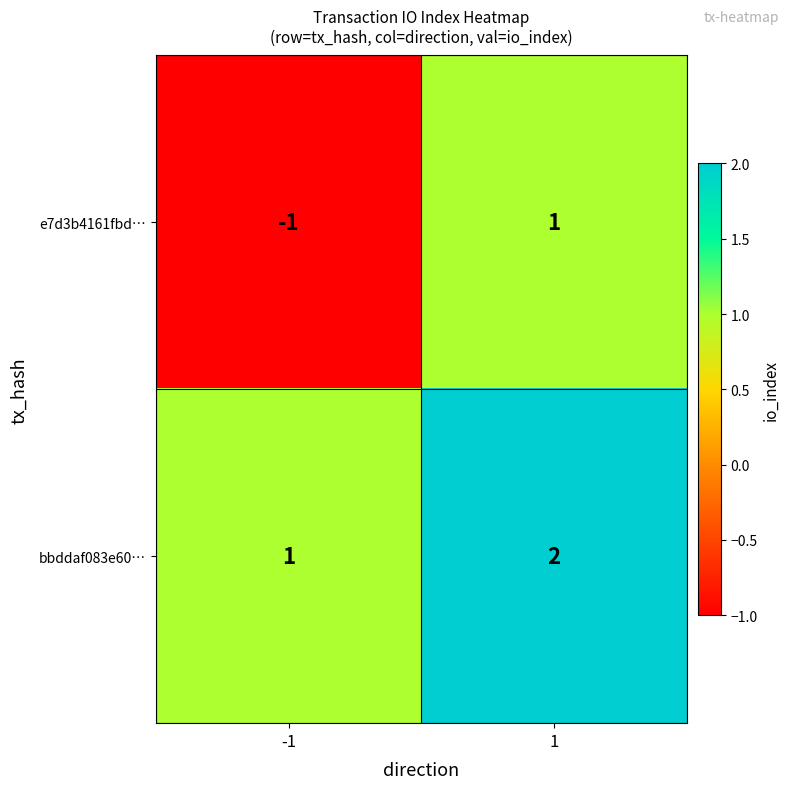

Rank the series by their maximum value, from highest to lowest.

bbddaf083e60…, e7d3b4161fbd…